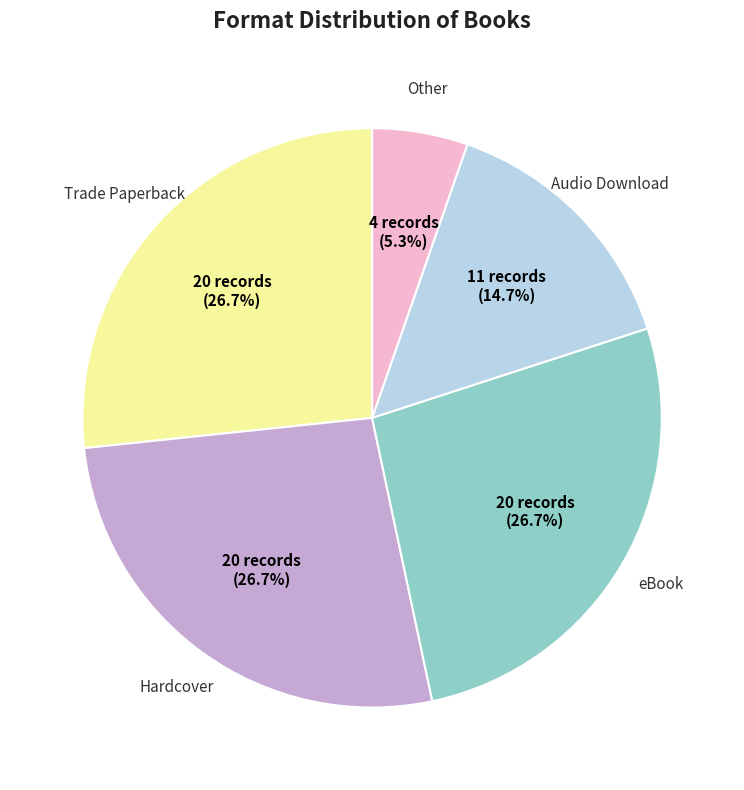

How many segments does this pie chart have?

5